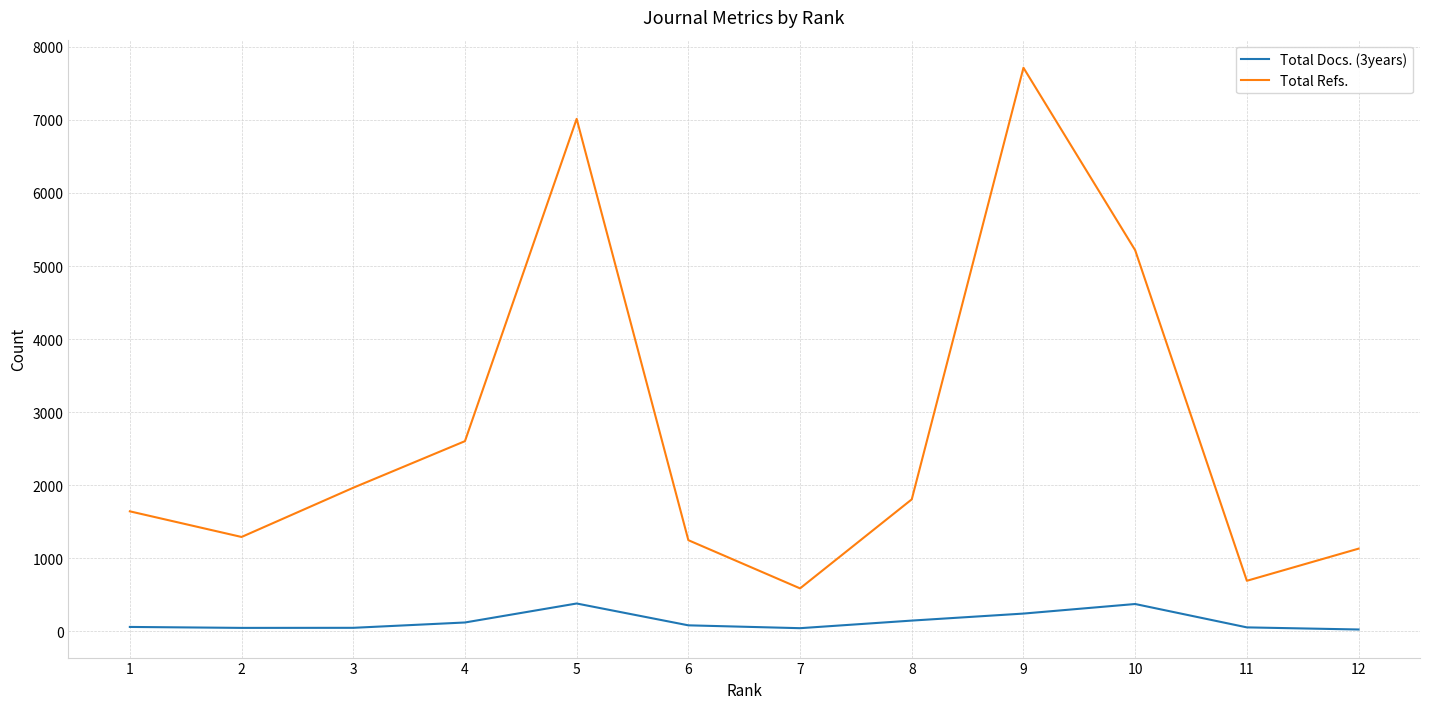

Where is the first local minimum for Total Refs.?

2